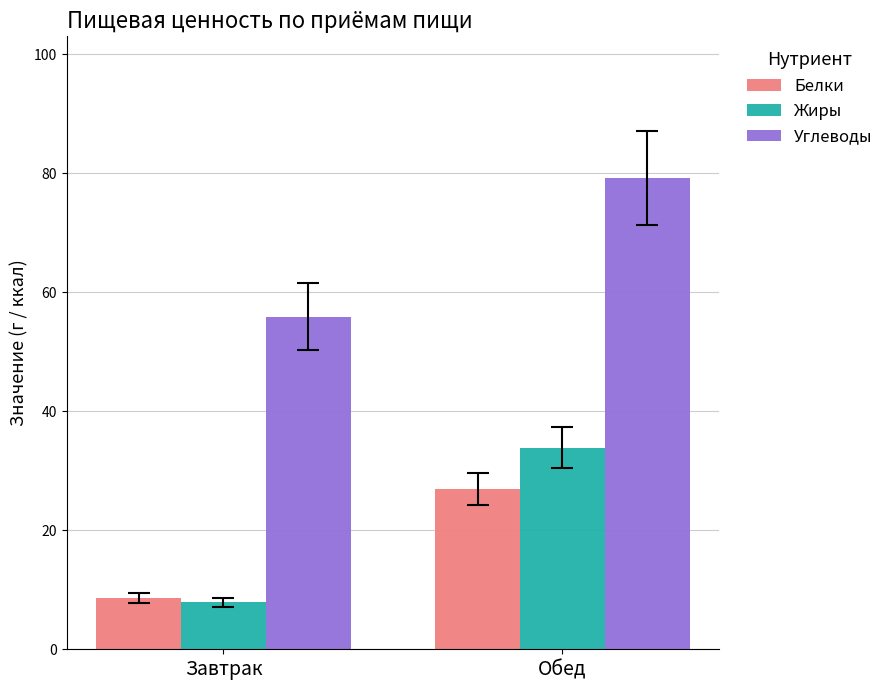

Reading left to right, what are all the values shown in this chart?

Белки: Завтрак=8.7	Обед=26.9
Жиры: Завтрак=7.9	Обед=33.9
Углеводы: Завтрак=55.9	Обед=79.3